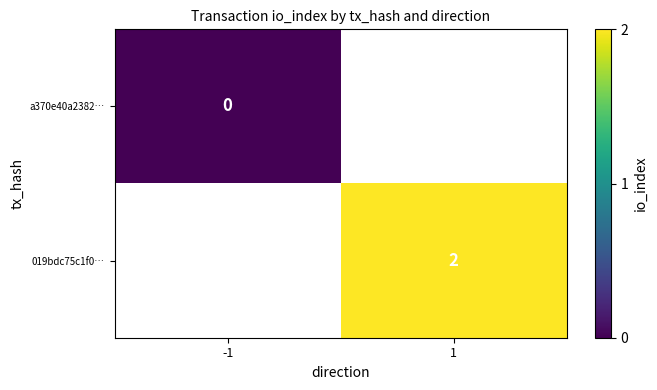

The value of 019bdc75c1f0… at 1 is 2. True or false?

True